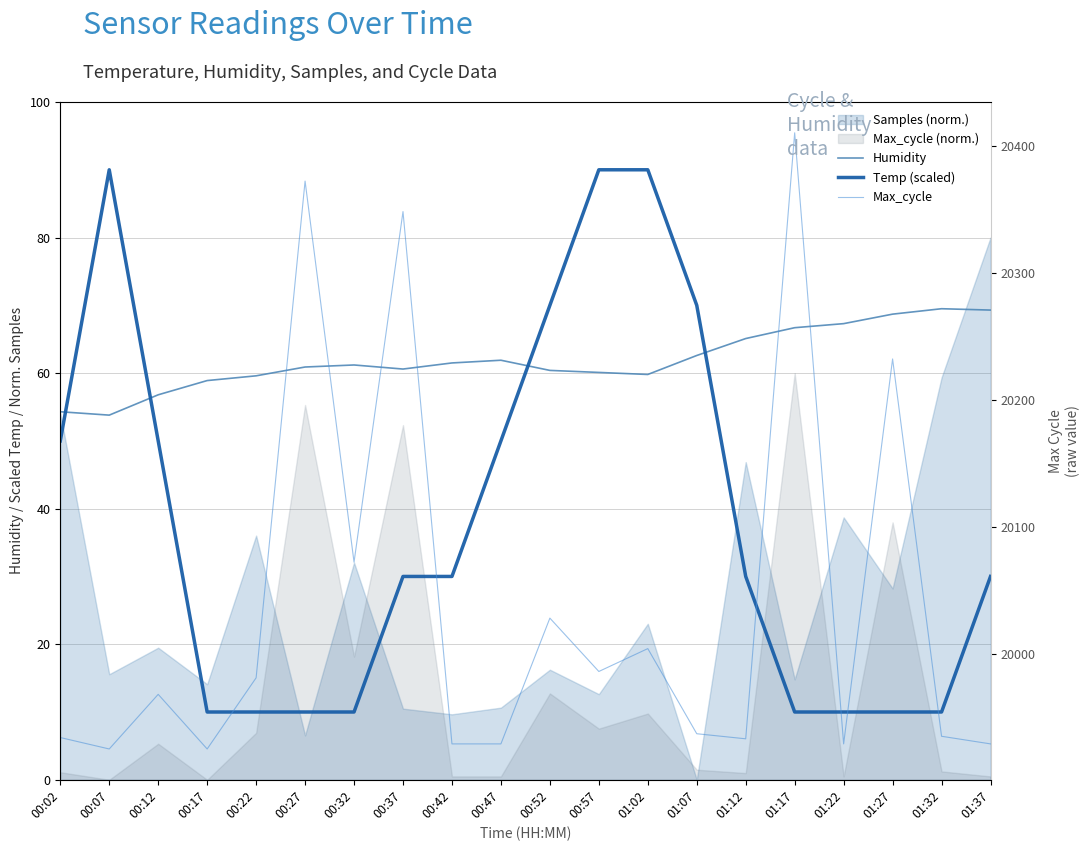

What is the difference between the highest and lowest values at 00:47?

19879.0